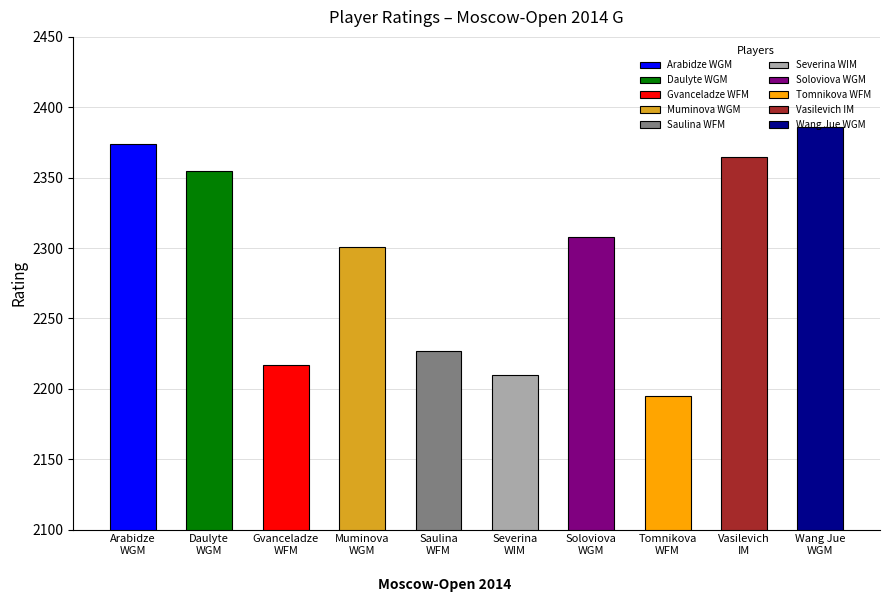

Reading left to right, extract all data points from this chart.

2374	2355	2217	2301	2227	2210	2308	2195	2365	2386